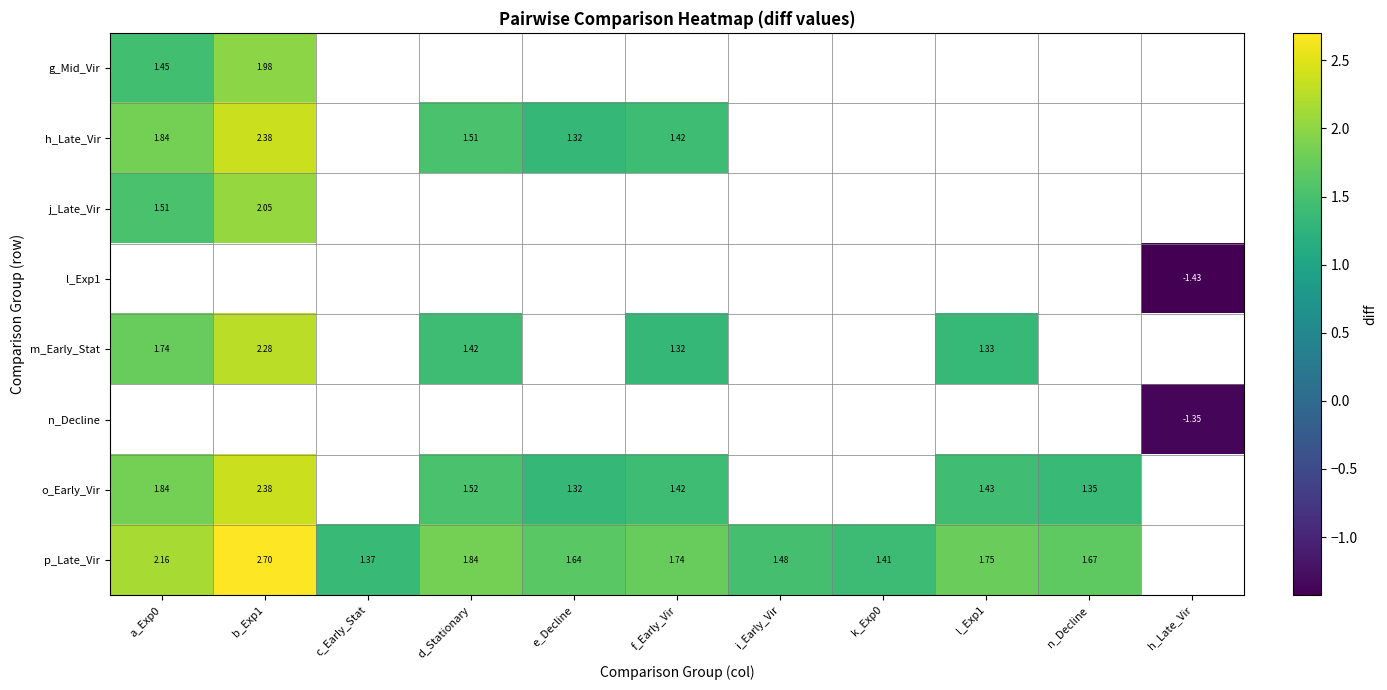

How many series are shown in this chart?

8